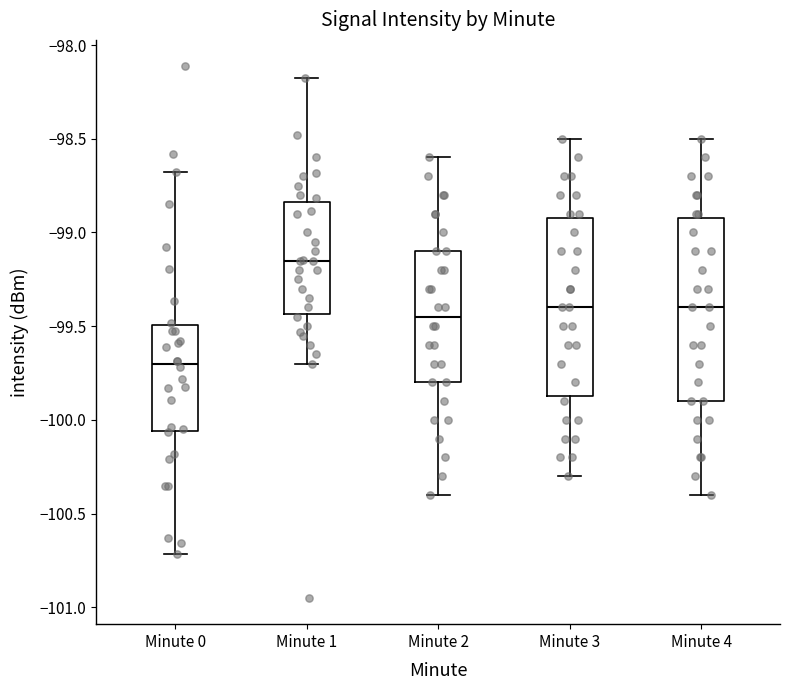

Where is the upper edge of the box for Minute 4 on the y-axis? The values are not printed on the chart, so give them approximately, as read against the axis.

-98.90